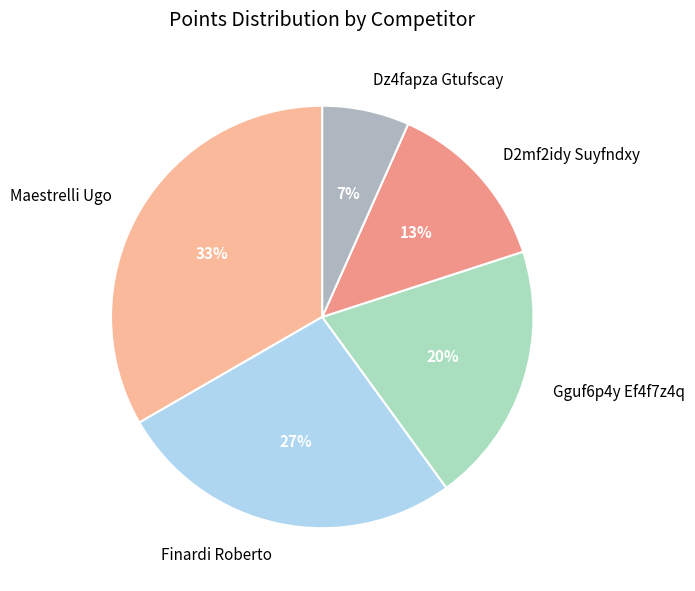

True or false: Gguf6p4y Ef4f7z4q accounts for 20% of the total.

True